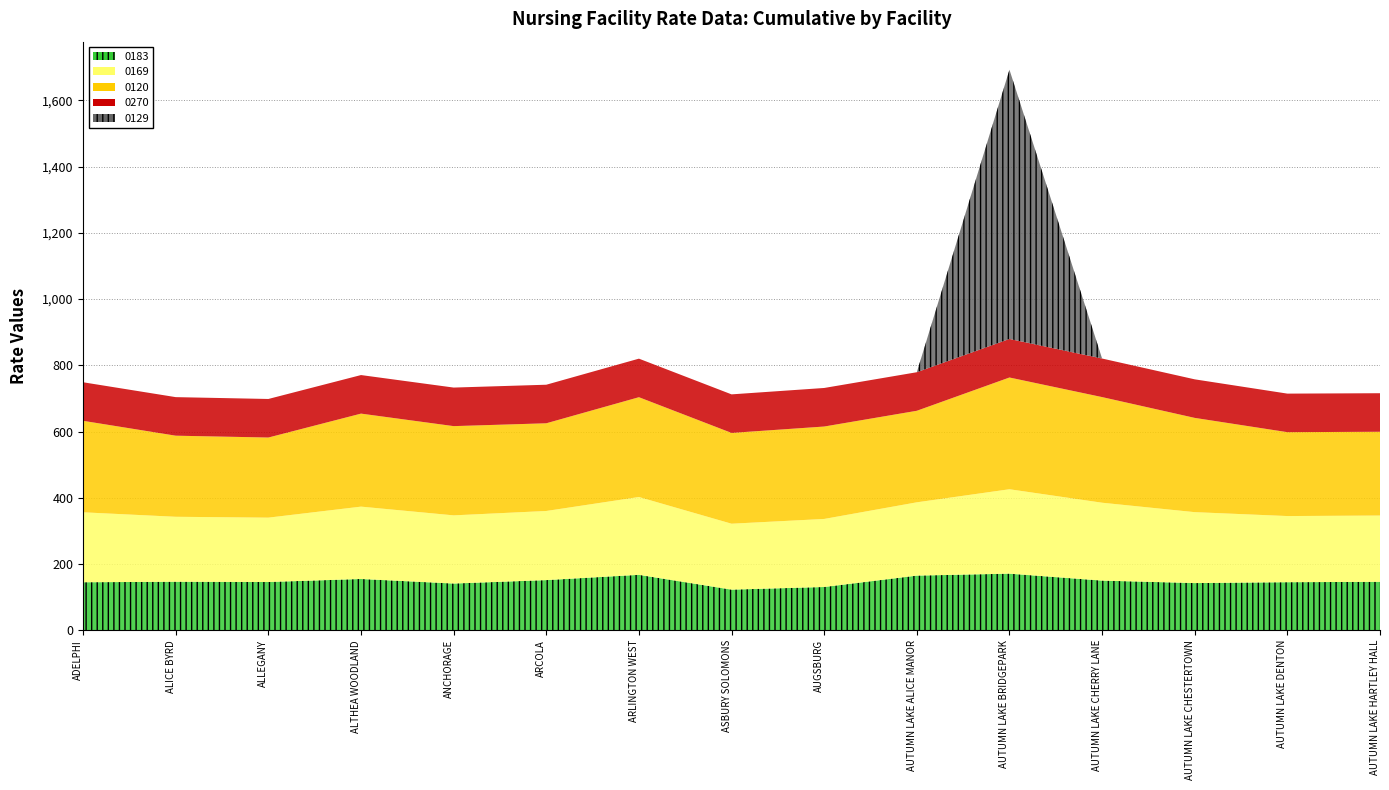

Reading left to right, list all the values displayed in this chart.

0183: 145.0	146.5	145.8	154.9	141.2	151.5	167.4	122.7	130.7	165.1	171.0	150.0	142.5	145.2	146.3
0169: 211.2	196.1	194.3	218.4	205.8	208.7	234.9	199.0	205.4	221.3	254.8	235.1	214.1	199.7	200.1
0120: 276.2	244.8	241.9	280.8	269.4	264.8	301.3	274.1	279.0	276.4	337.4	318.9	284.6	253.3	252.9
0270: 116.4	116.4	116.4	116.4	116.4	116.4	116.4	116.4	116.4	116.4	116.4	116.4	116.4	116.4	116.4
0129: 0.0	0.0	0.0	0.0	0.0	0.0	0.0	0.0	0.0	0.0	812.9	0.0	0.0	0.0	0.0